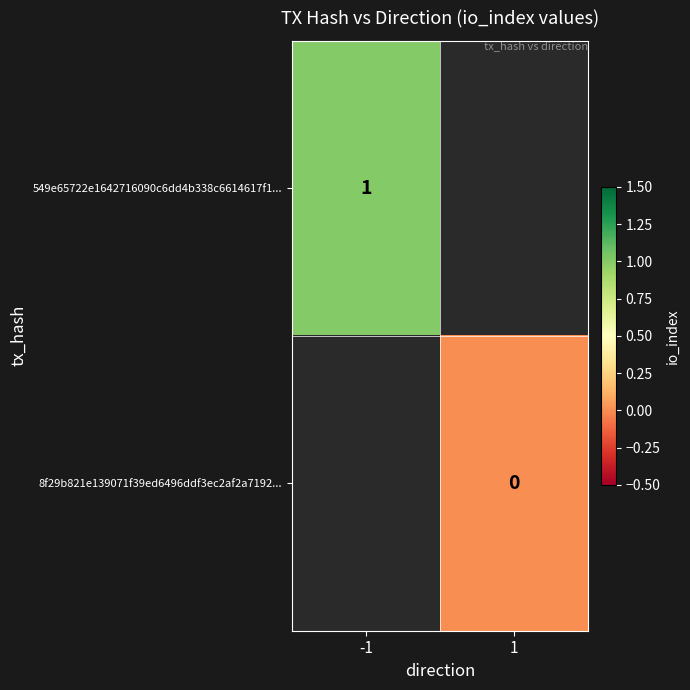

Is the value of 8f29b821e139071f39ed6496ddf3ec2af2a7192... at 1 greater than the value of 549e65722e1642716090c6dd4b338c6614617f1... at -1?

No